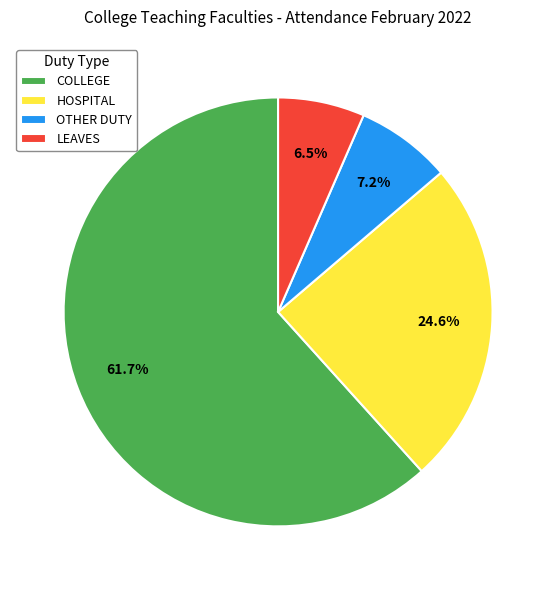

Which has a higher value, LEAVES or HOSPITAL?

HOSPITAL